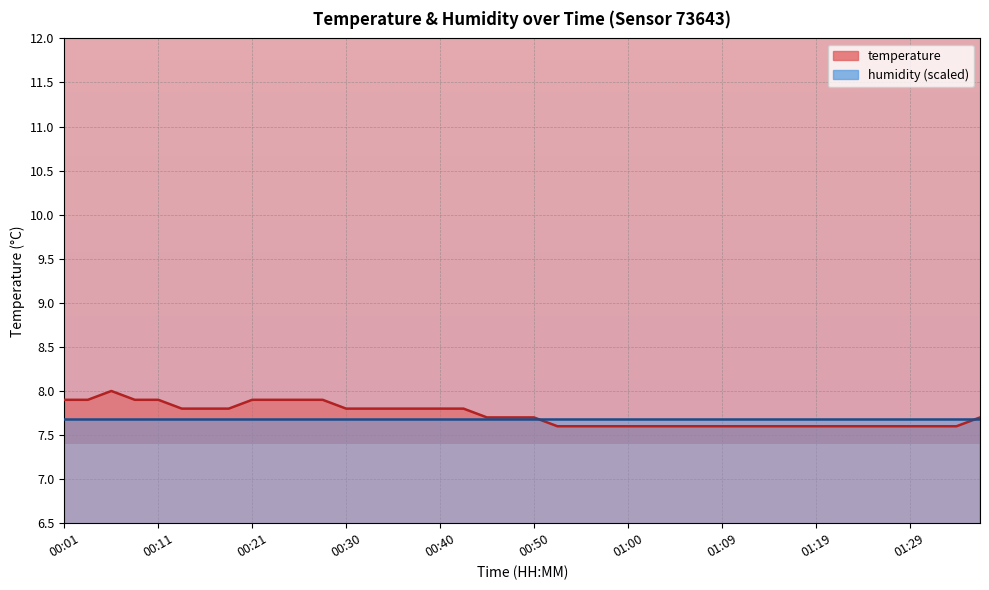

What is the minimum value shown in the chart?

7.6